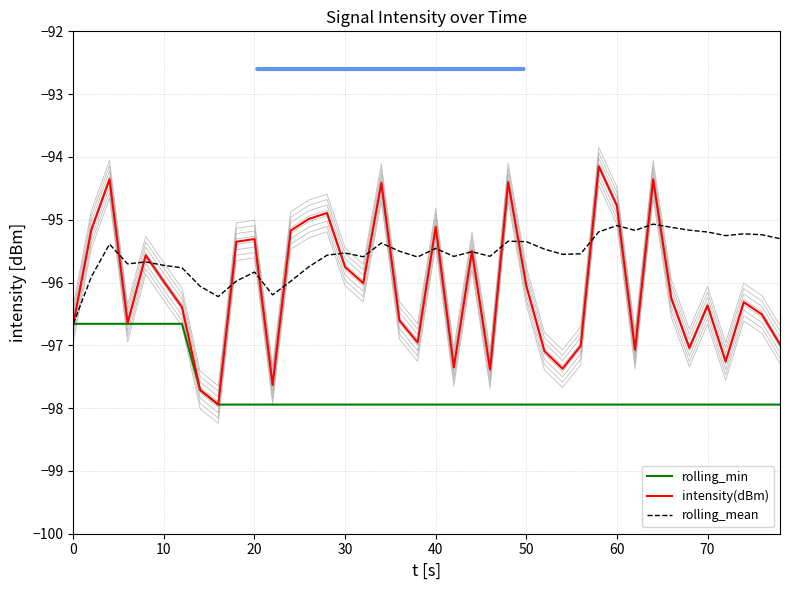

The value of rolling_mean at 60 is -95.1. True or false?

True